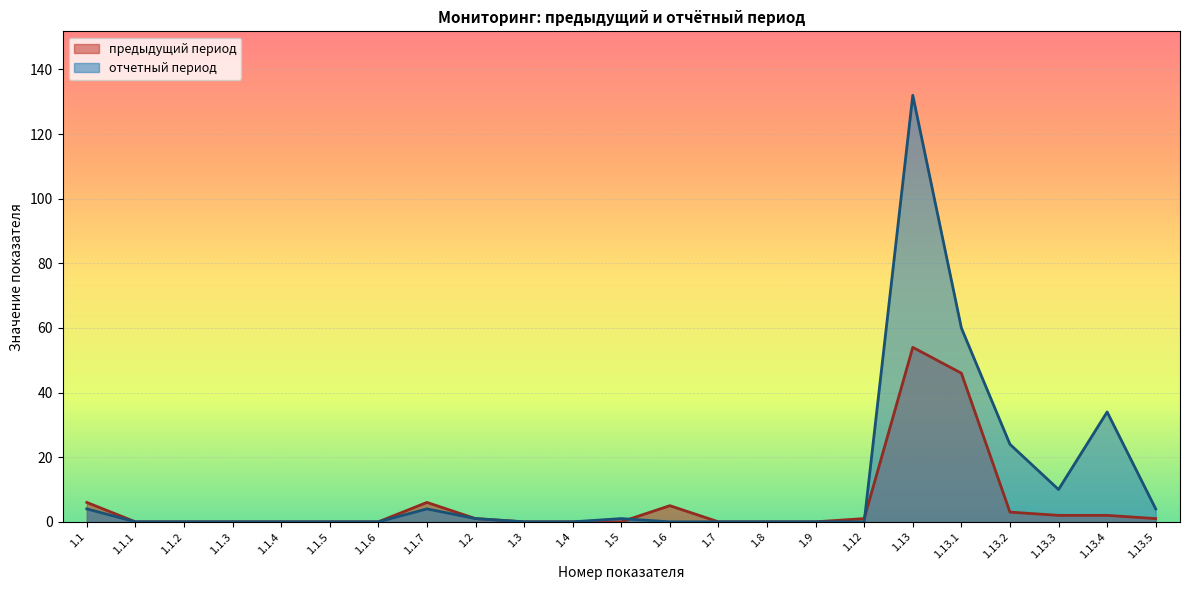

Which series has the largest total across all categories?

отчетный период